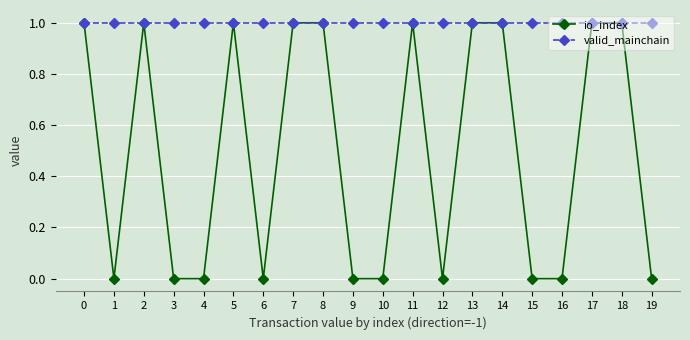

Reading left to right, what are all the values shown in this chart?

io_index: 1	0	1	0	0	1	0	1	1	0	0	1	0	1	1	0	0	1	1	0
valid_mainchain: 1	1	1	1	1	1	1	1	1	1	1	1	1	1	1	1	1	1	1	1